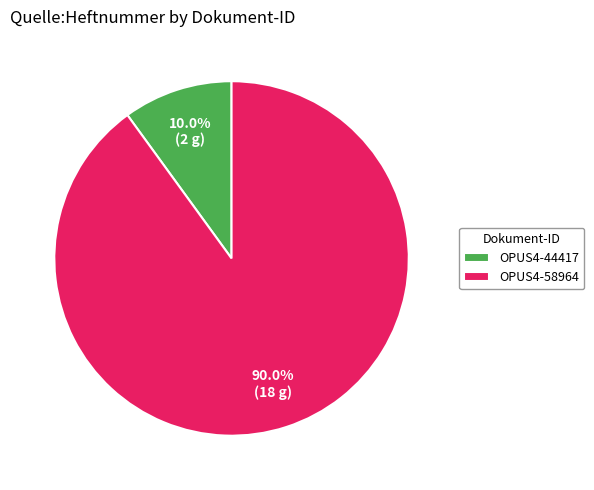

Count the number of slices in the pie.

2